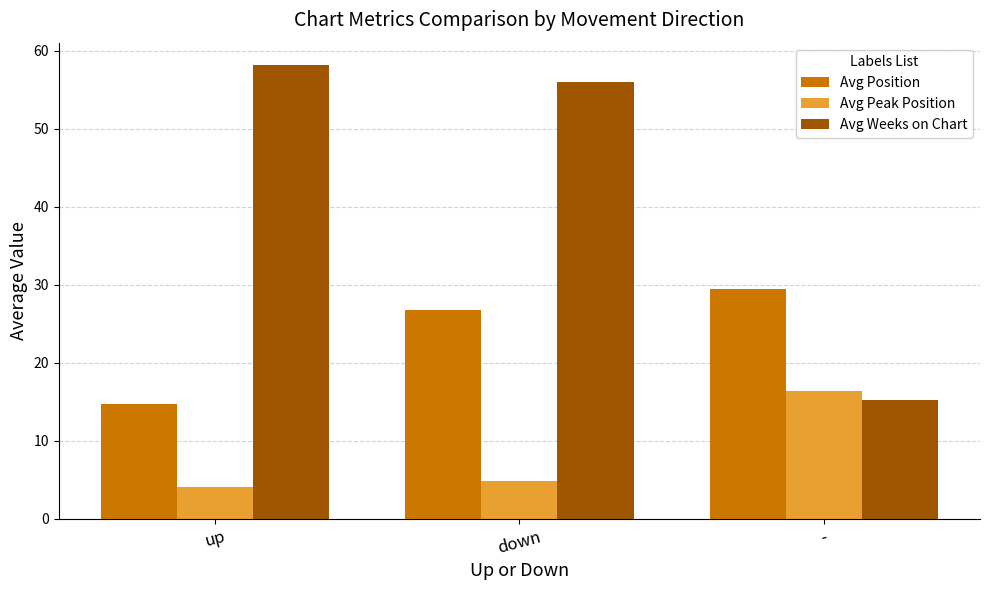

Rank the categories by Avg Position value from highest to lowest.

-, down, up